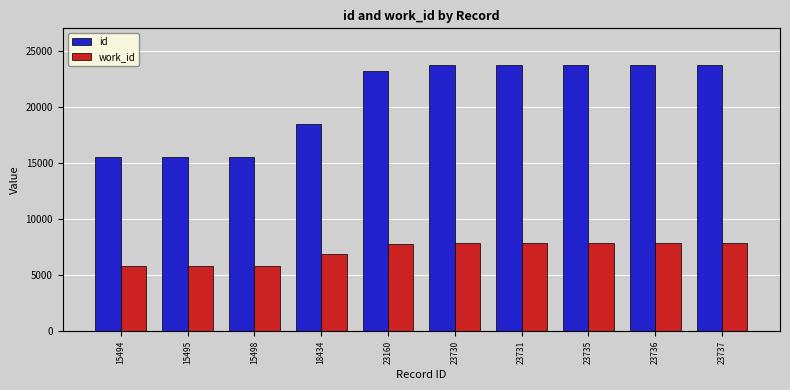

Does the chart contain any negative values?

No